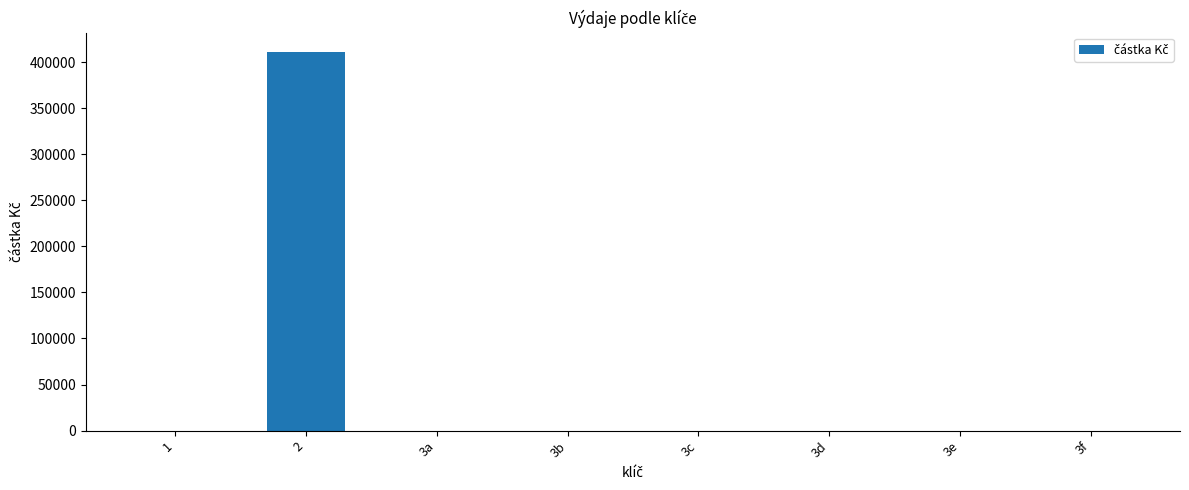

How many data points does each series have?

8